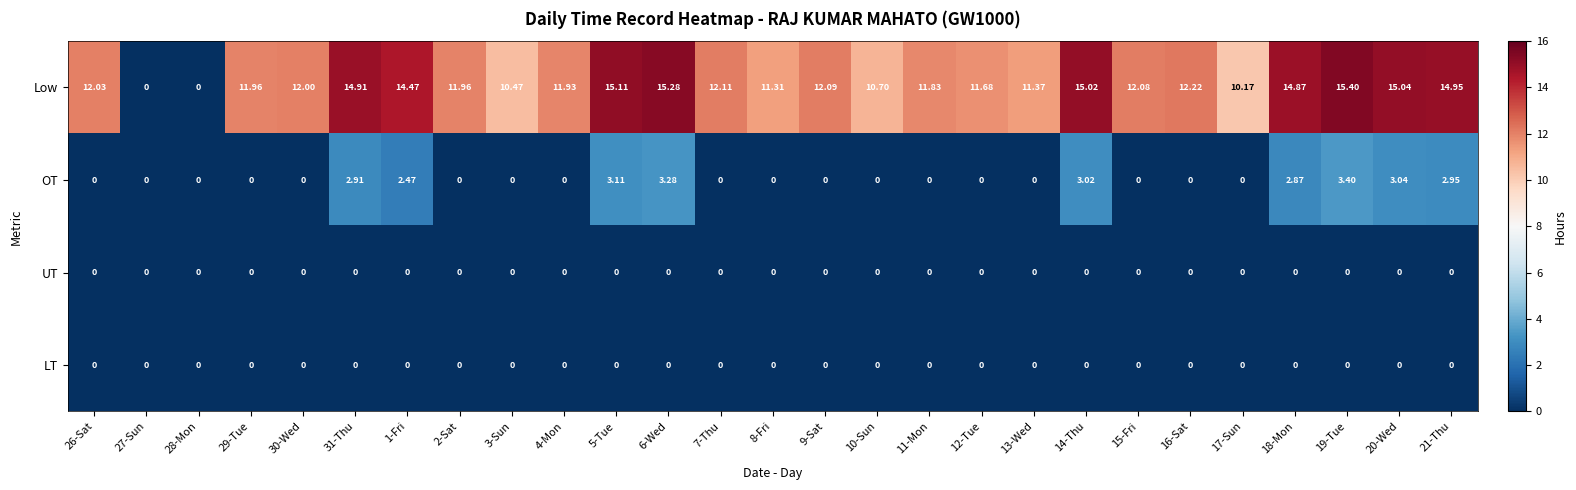

Between 7-Thu and 11-Mon, which series saw the biggest shift?

Low